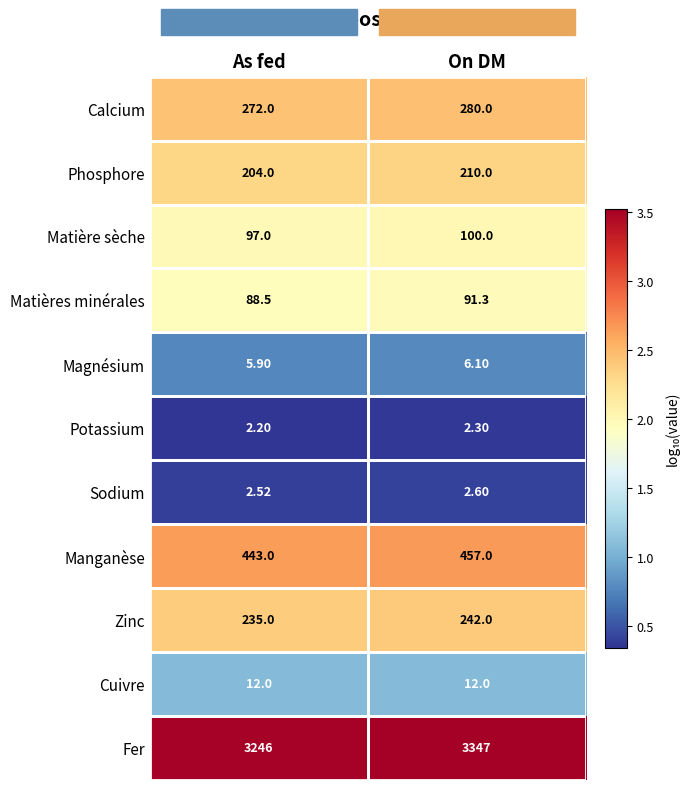

Between As fed and On DM, which series saw the biggest shift?

Fer